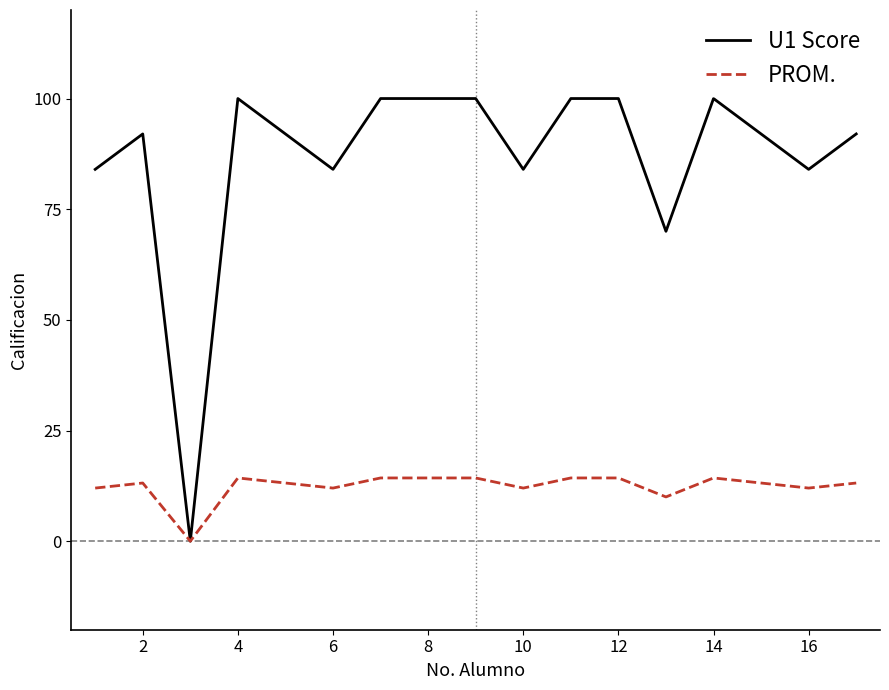

Which series has the largest total across all categories?

U1 Score